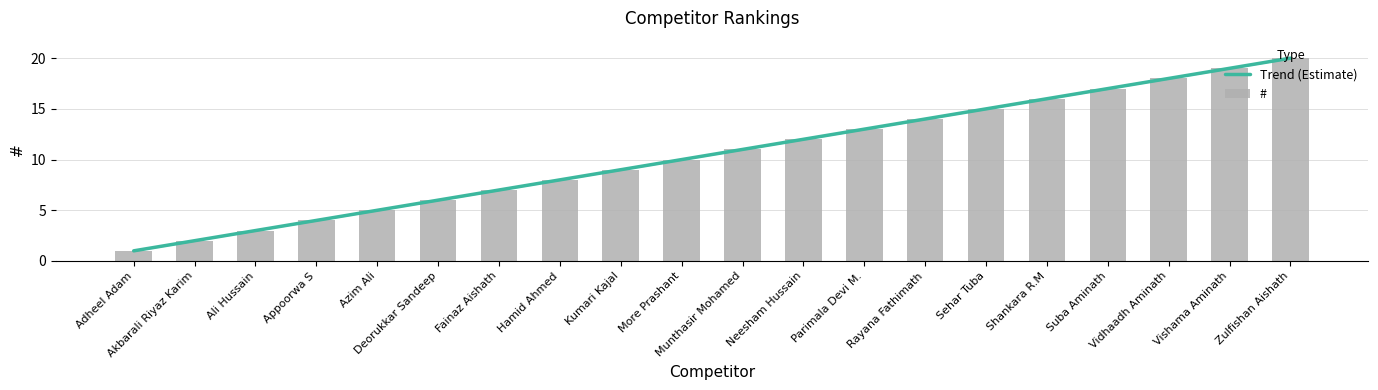

List the labels in order of value, smallest first.

Adheel Adam, Akbarali Riyaz Karim, Ali Hussain, Appoorwa S, Azim Ali, Deorukkar Sandeep, Fainaz Aishath, Hamid Ahmed, Kumari Kajal, More Prashant, Munthasir Mohamed, Neesham Hussain, Parimala Devi M., Rayana Fathimath, Sehar Tuba, Shankara R.M, Suba Aminath, Vidhaadh Aminath, Vishama Aminath, Zulfishan Aishath